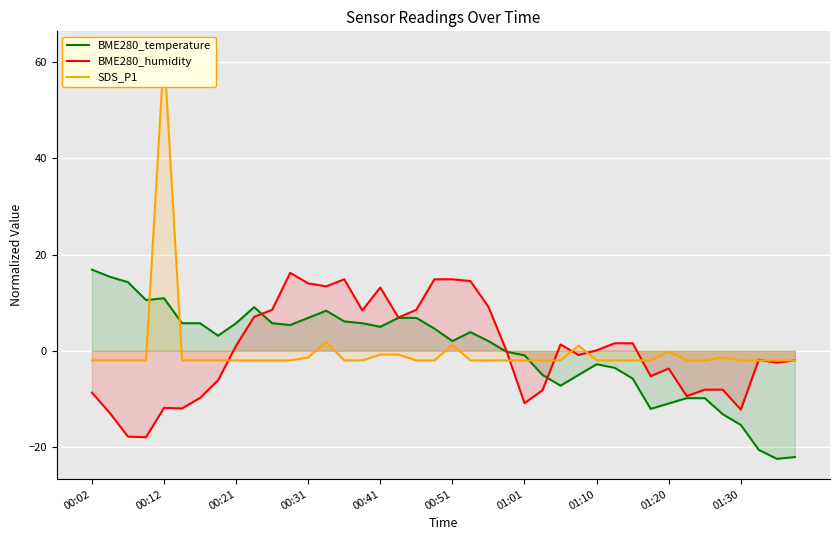

What position from the left is 13?

14